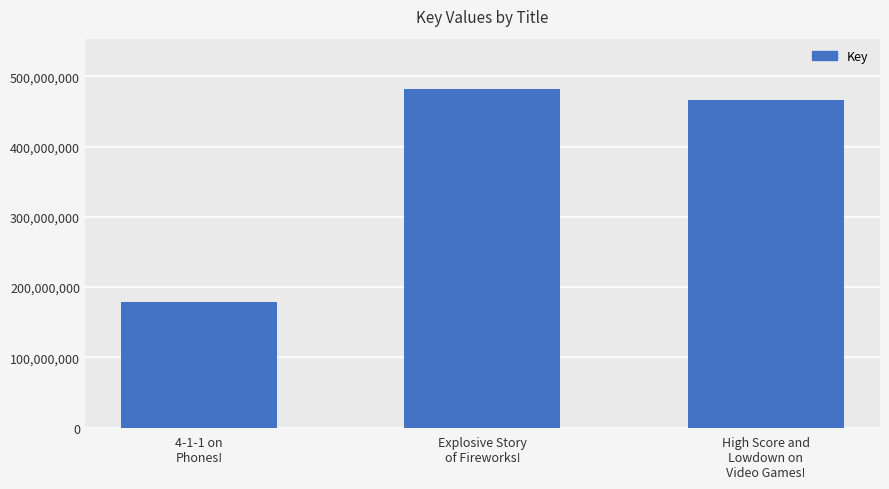

What value does the data have at Explosive Story
of Fireworks!, to the nearest 10?

481321020